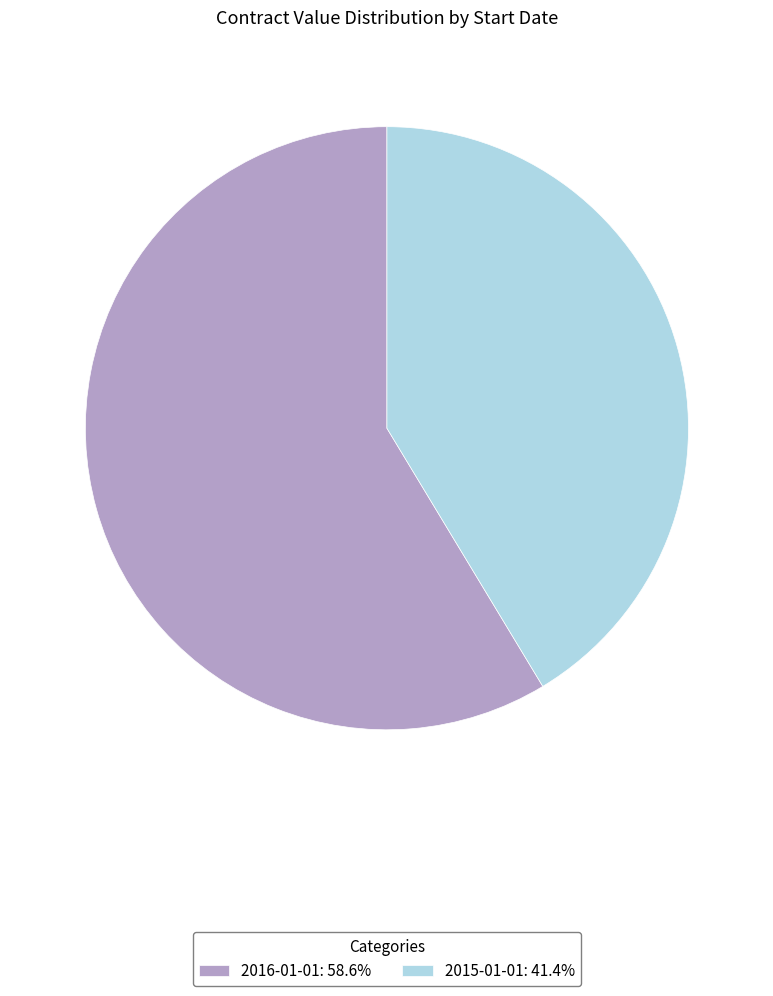

Does any single category account for the majority?

Yes